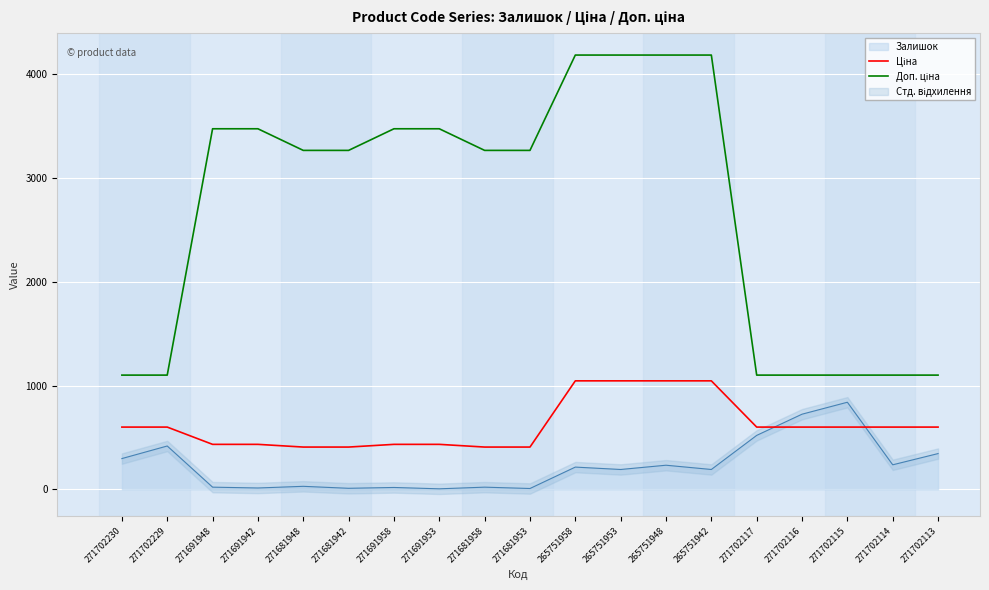

Reading right to left, transcribe all the data shown in this chart.

Ціна: 271702113=599.9	271702114=599.9	271702115=599.9	271702116=599.9	271702117=599.9	265751942=1044.8	265751948=1044.8	265751953=1044.8	265751958=1044.8	271681953=407.8	271681958=407.8	271691953=433.8	271691958=433.8	271681942=407.8	271681948=407.8	271691942=433.8	271691948=433.8	271702229=599.9	271702230=599.9
Доп. ціна: 271702113=1100.0	271702114=1100.0	271702115=1100.0	271702116=1100.0	271702117=1100.0	265751942=4179.3	265751948=4179.3	265751953=4179.3	265751958=4179.3	271681953=3262.1	271681958=3262.1	271691953=3470.1	271691958=3470.1	271681942=3262.1	271681948=3262.1	271691942=3470.1	271691948=3470.1	271702229=1100.0	271702230=1100.0